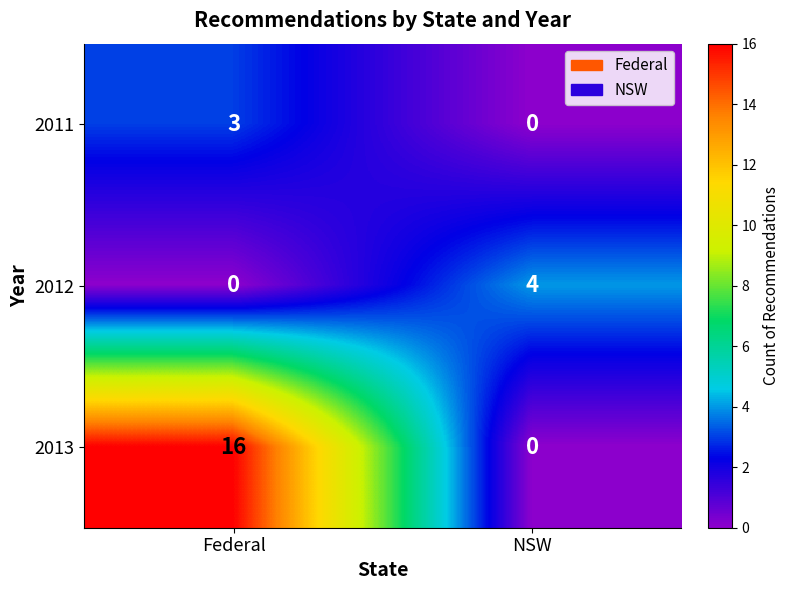

Is it true that 2011 equals 2 at Federal?

False